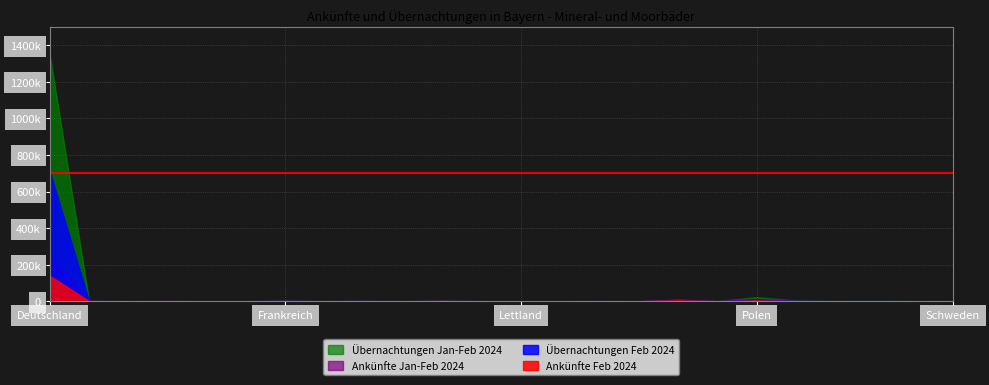

Which series has the largest total across all categories?

Übernachtungen Jan-Feb 2024